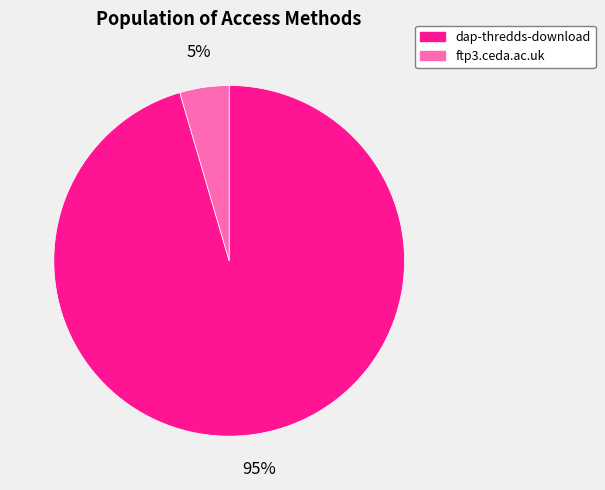

Combined, do dap-thredds-download and ftp3.ceda.ac.uk account for over 50%?

Yes